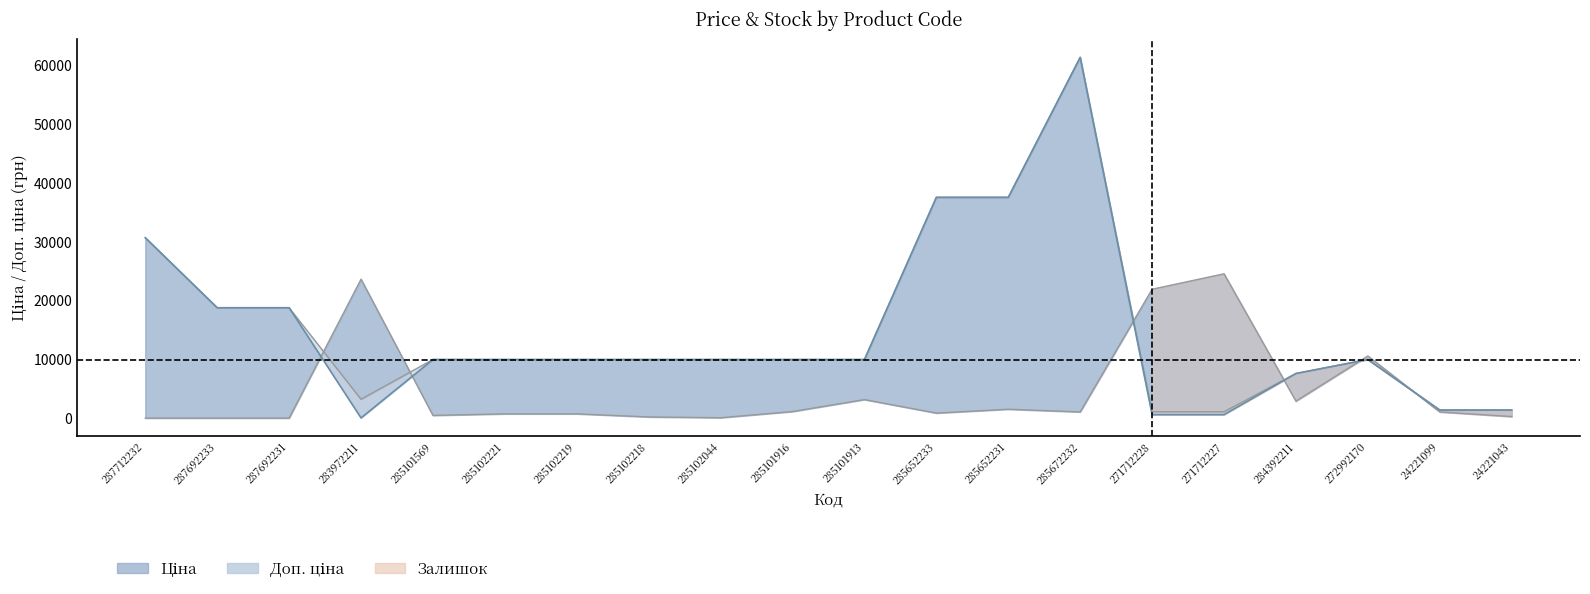

True or false: Ціна and Доп. ціна intersect in this chart.

False